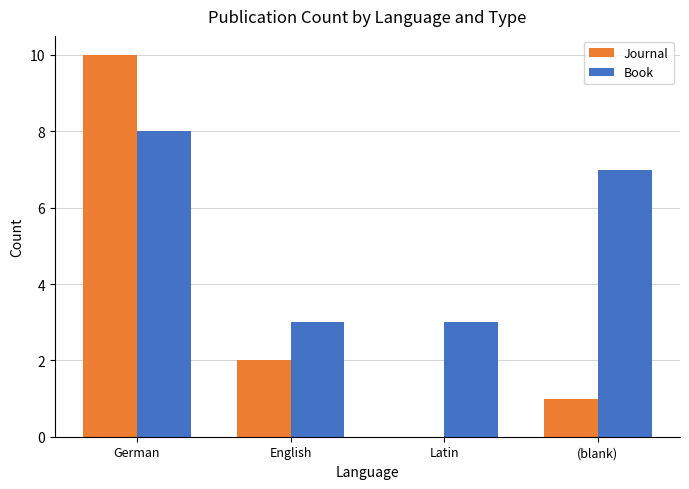

Between Latin and (blank), which series saw the biggest shift?

Book